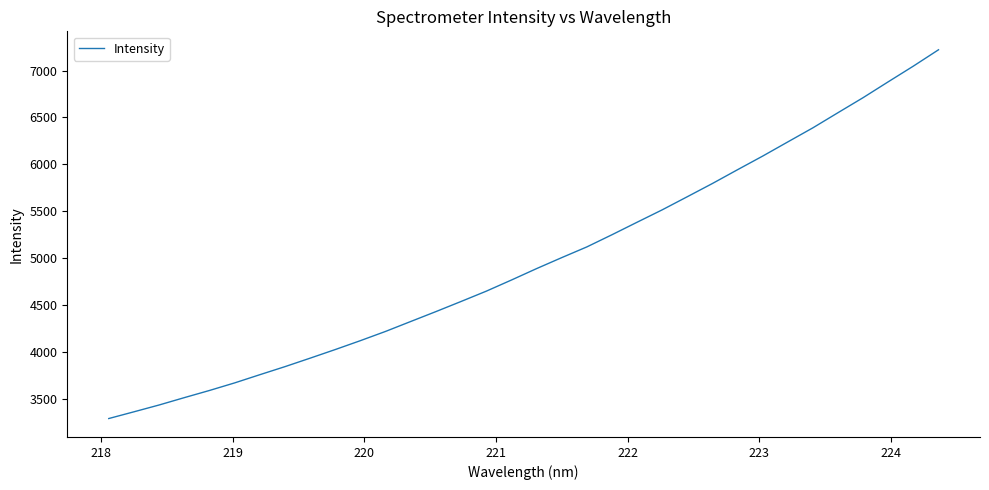

What is the difference between the maximum and minimum values?

3936.1